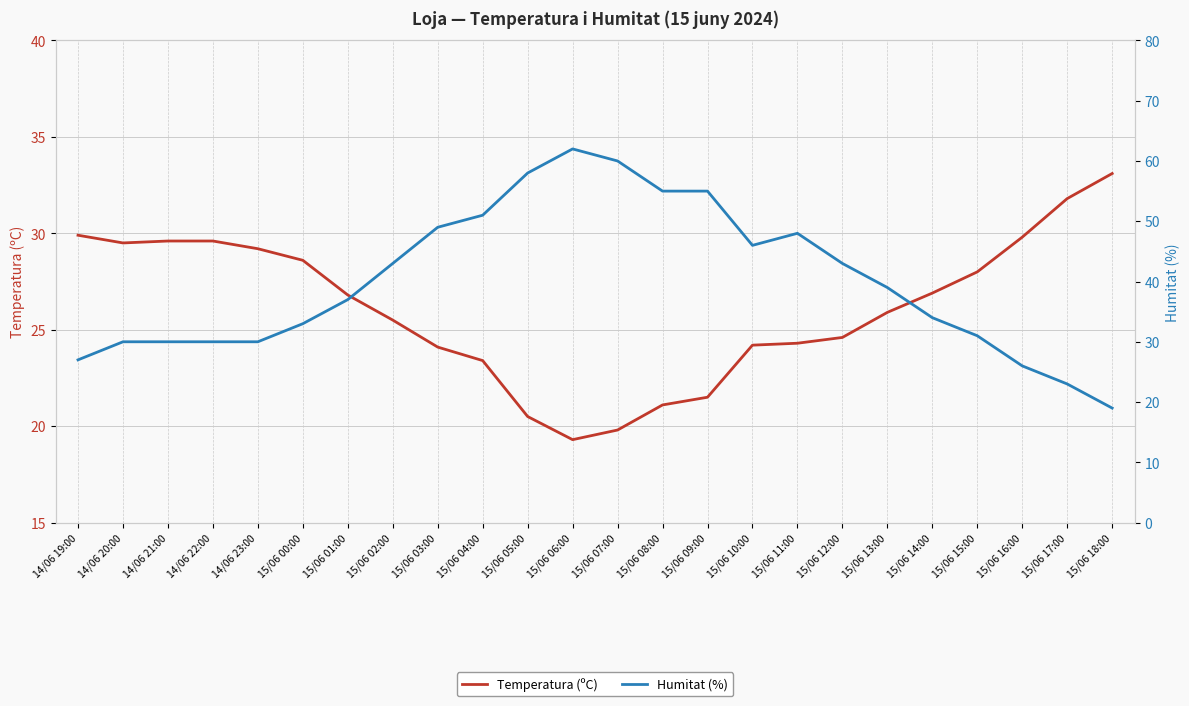

Is it true that Humitat (%) equals 34.0 at 15/06 14:00?

True